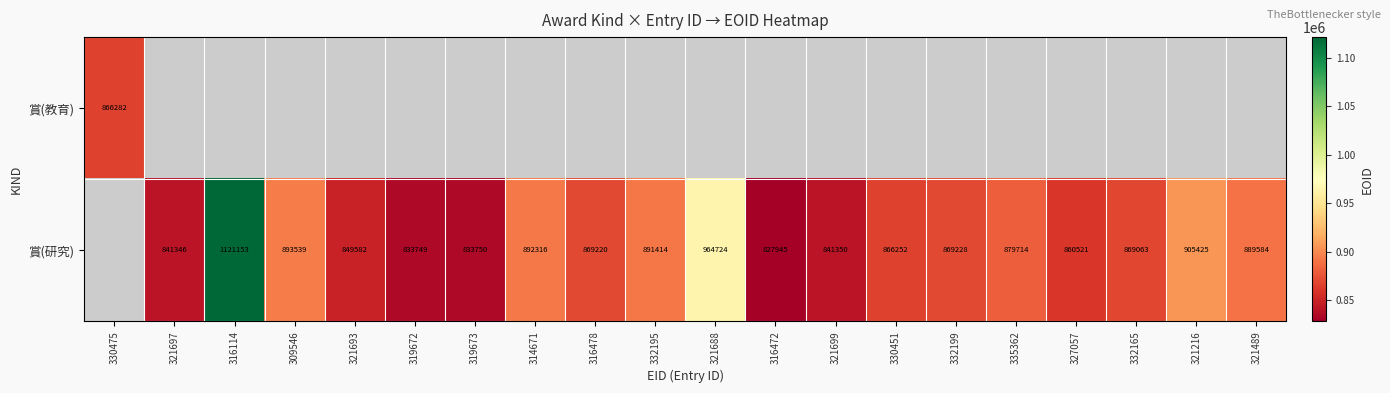

Is it true that 賞(教育) equals 866282 at 330475?

True